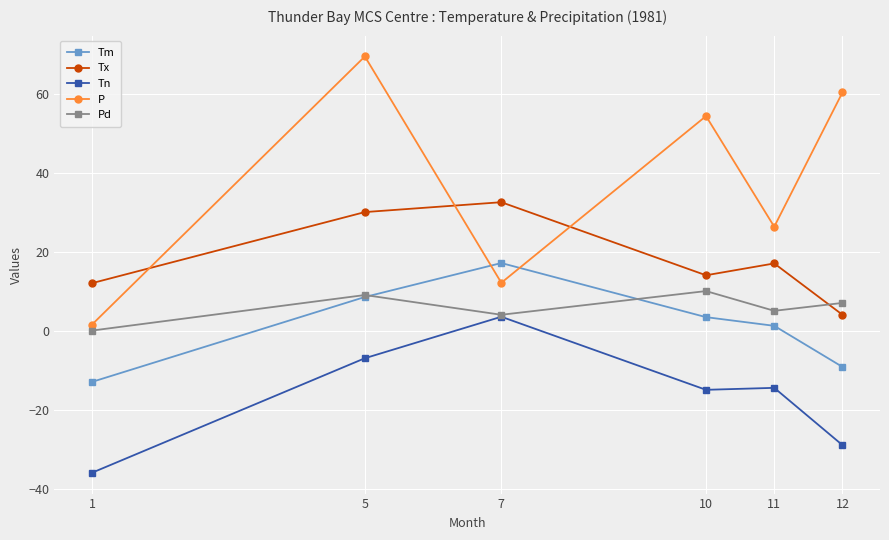

Which series changed the most between 5 and 11?

P